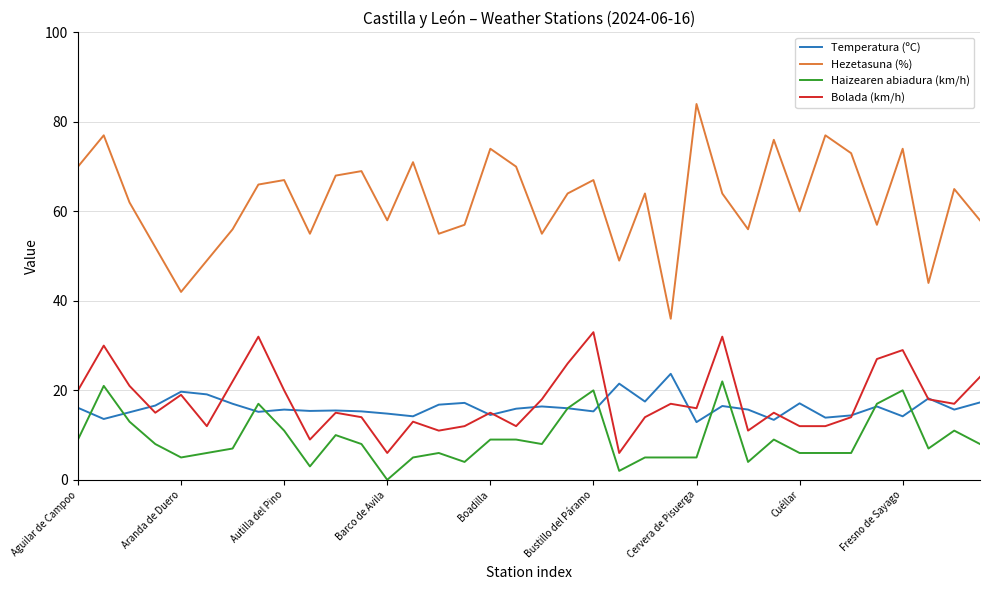

What are all the series names shown in the legend?

Temperatura (ºC), Hezetasuna (%), Haizearen abiadura (km/h), Bolada (km/h)